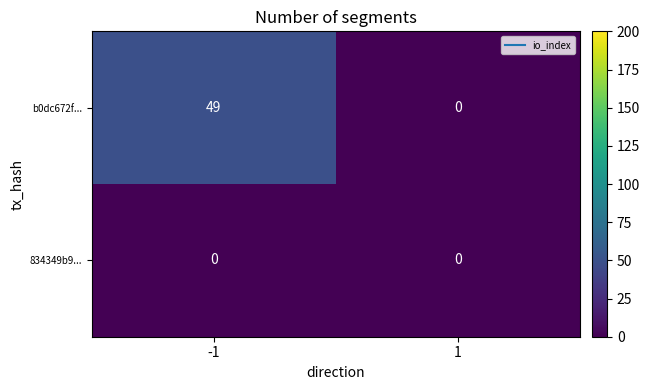

Reading left to right, list all the values displayed in this chart.

b0dc672f...: -1=49	1=0
834349b9...: -1=0	1=0